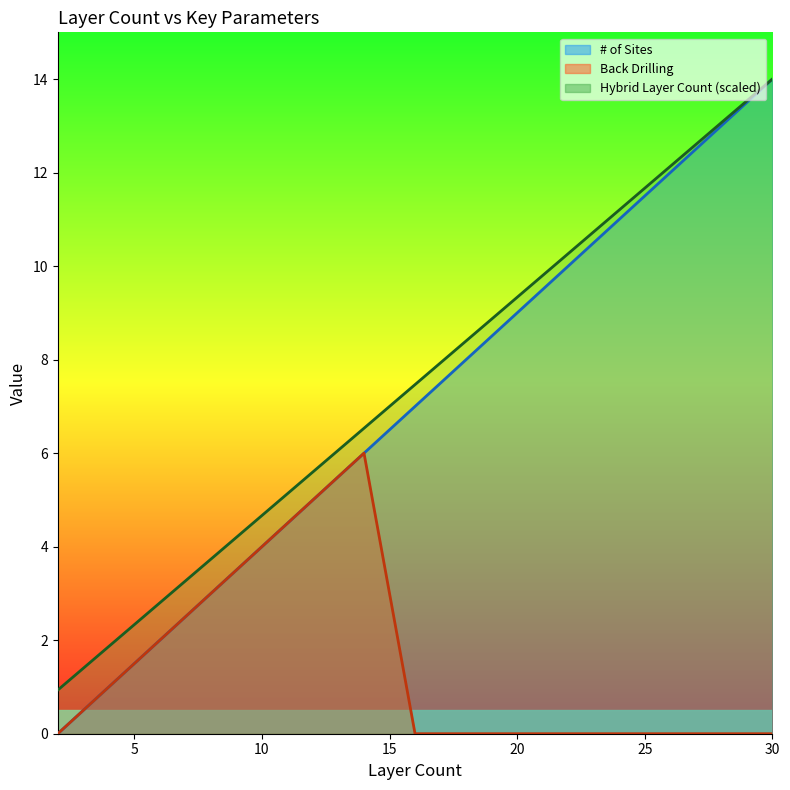

True or false: # of Sites and Hybrid Layer Count cross at least once.

False